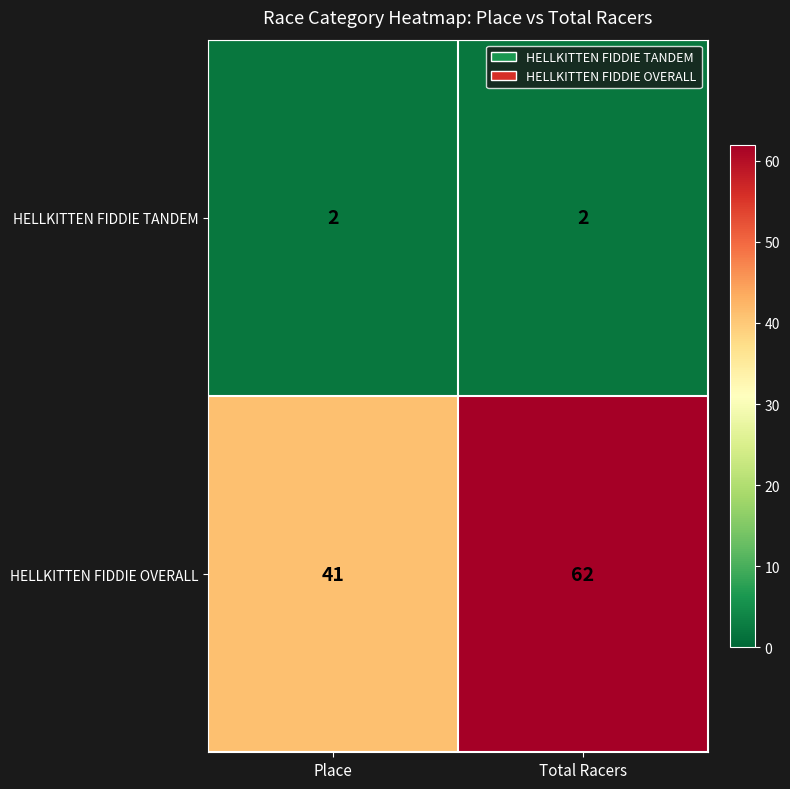

What is the difference between the maximum and minimum values in the HELLKITTEN FIDDIE OVERALL series?

21